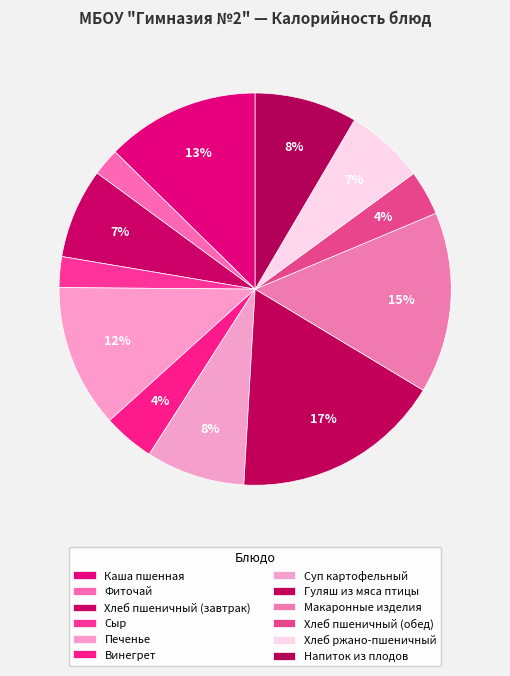

To the nearest percent, what percentage of the pie is Печенье?

12%